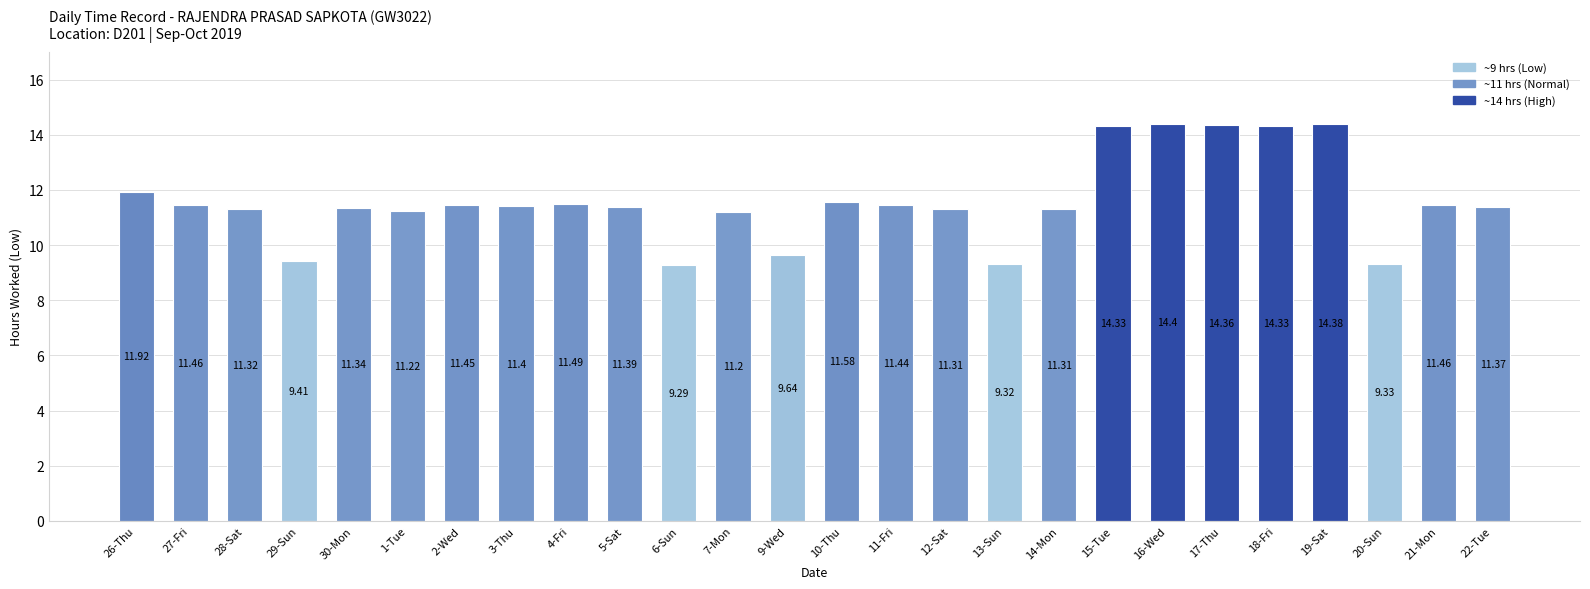

What is the change in value from 26-Thu to 28-Sat?

-0.6